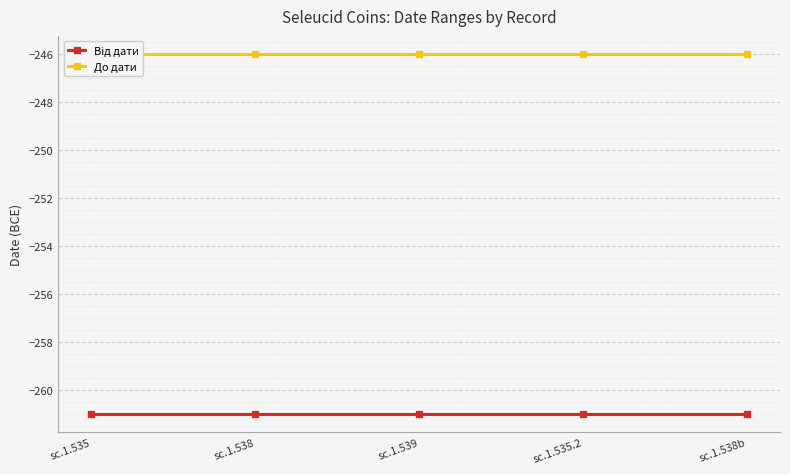

Is this an area chart (filled region under the line)?

No